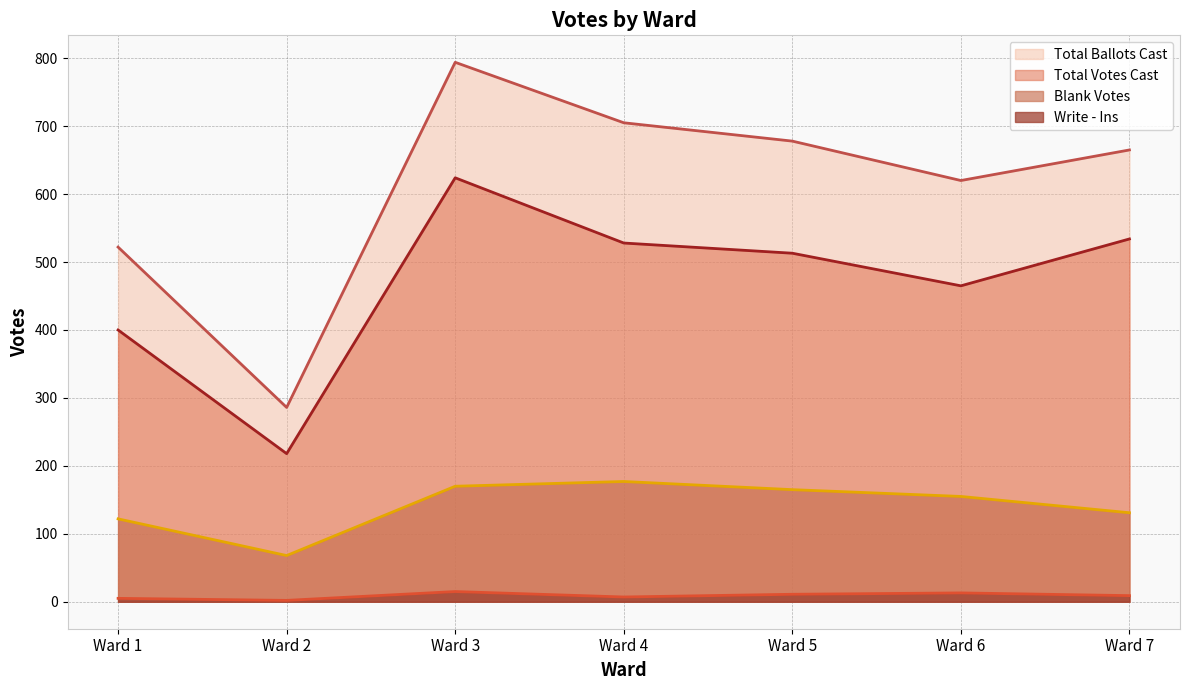

List the series in order of their overall mean, highest first.

Total Ballots Cast, Total Votes Cast, Blank Votes, Write - Ins